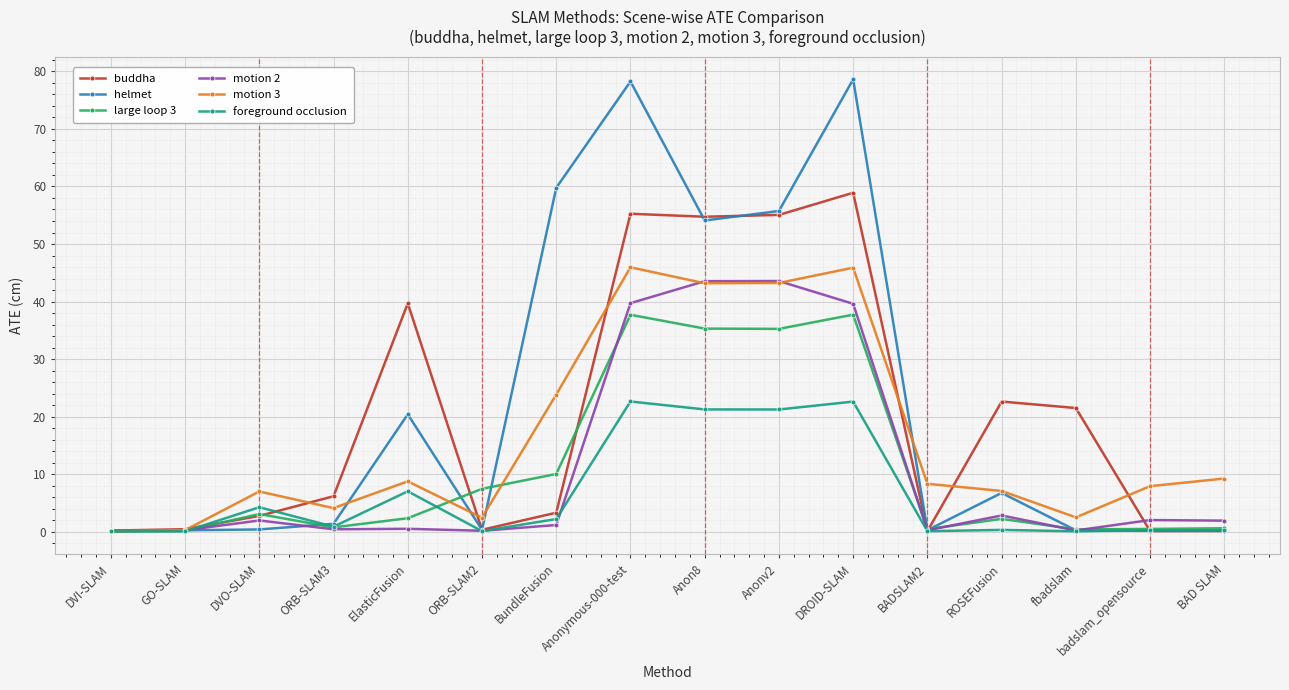

Which series changed the most between ElasticFusion and badslam_opensource?

buddha